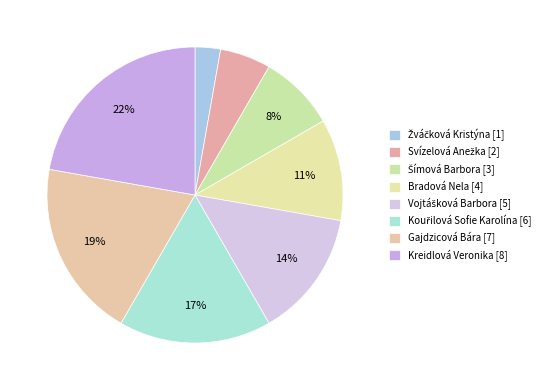

To the nearest percent, what is the difference between the Kouřilová Sofie Karolína [6] and Bradová Nela [4] slice percentages?

6%